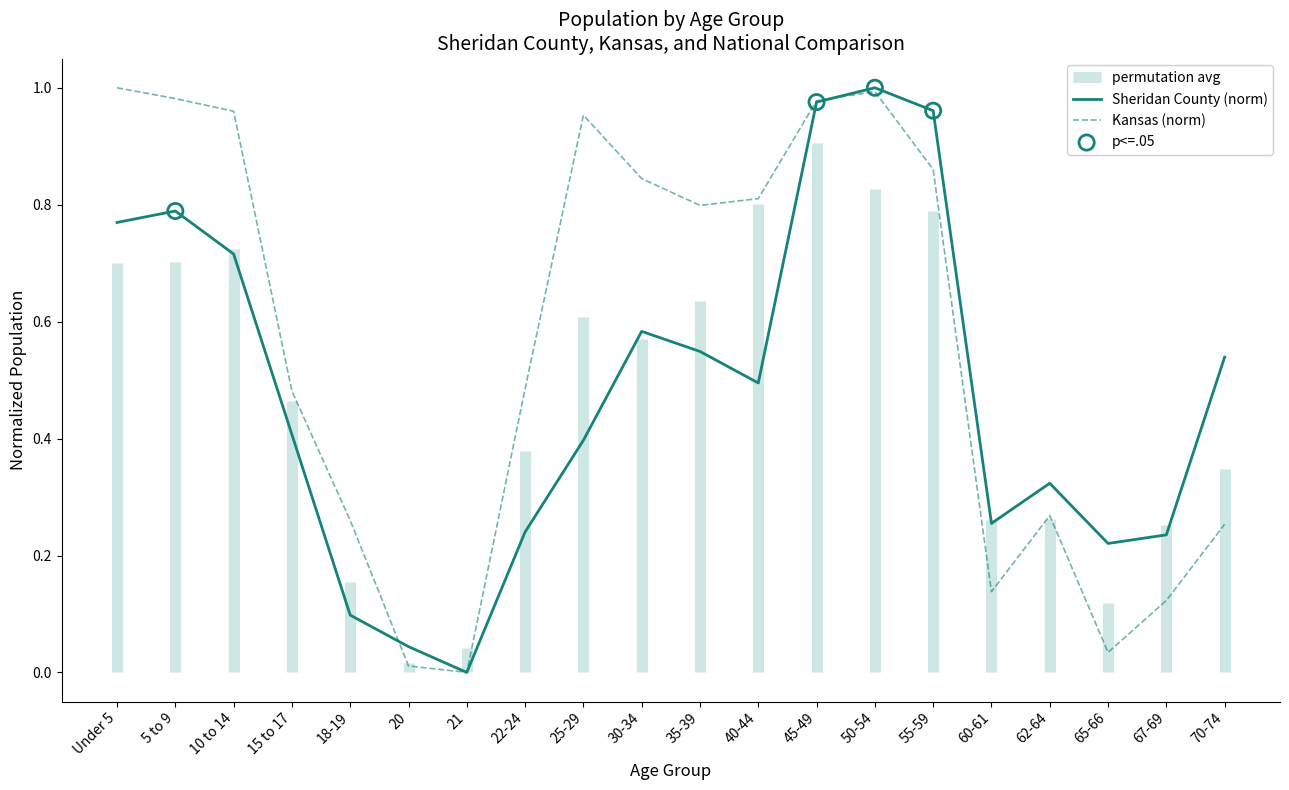

Which series contains the lowest Y value?

Sheridan County